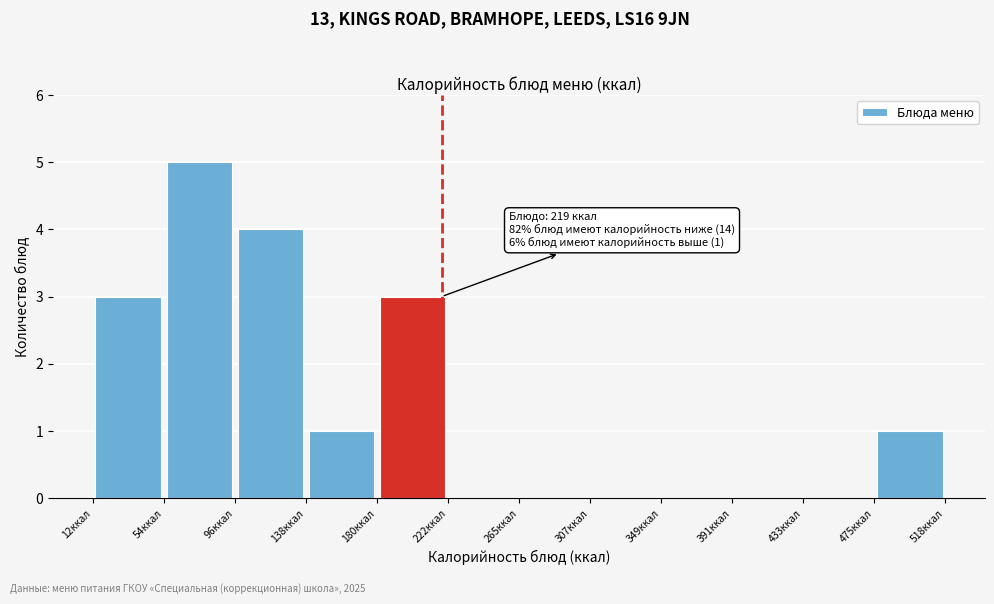

Over which range of the x-axis is the bar tallest?

55 to 95